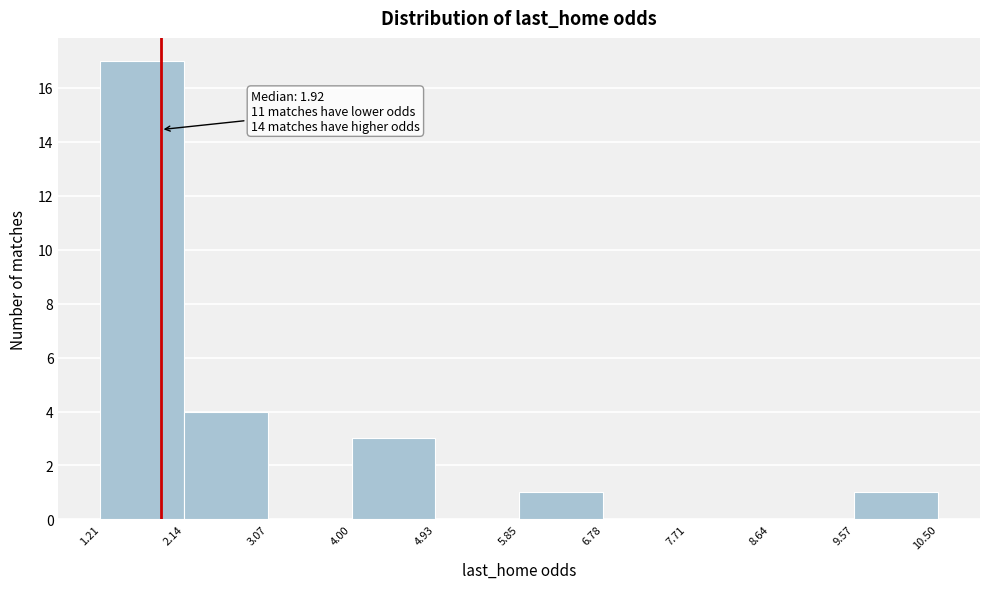

Which range on the x-axis has the tallest bar?

1.21 to 2.14